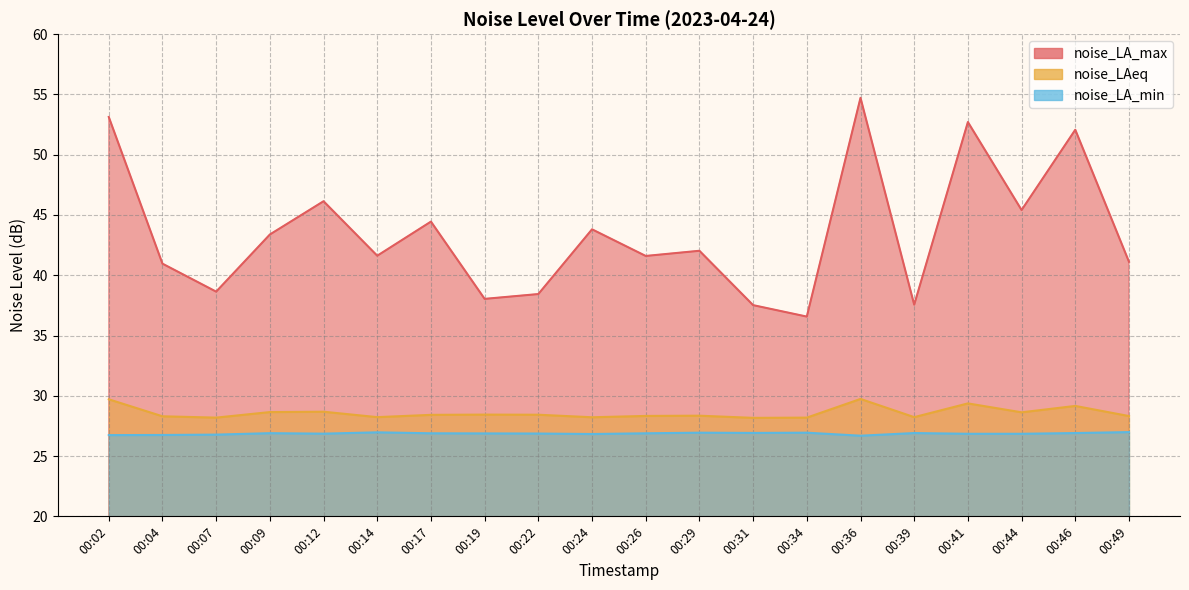

Reading left to right, transcribe all the data shown in this chart.

noise_LA_max: 00:02=53.1	00:04=41.0	00:07=38.6	00:09=43.4	00:12=46.1	00:14=41.6	00:17=44.5	00:19=38.0	00:22=38.4	00:24=43.8	00:26=41.6	00:29=42.0	00:31=37.5	00:34=36.6	00:36=54.7	00:39=37.6	00:41=52.7	00:44=45.4	00:46=52.1	00:49=41.1
noise_LAeq: 00:02=29.7	00:04=28.3	00:07=28.2	00:09=28.6	00:12=28.7	00:14=28.2	00:17=28.4	00:19=28.4	00:22=28.4	00:24=28.2	00:26=28.3	00:29=28.4	00:31=28.2	00:34=28.2	00:36=29.7	00:39=28.2	00:41=29.4	00:44=28.6	00:46=29.2	00:49=28.3
noise_LA_min: 00:02=26.7	00:04=26.8	00:07=26.8	00:09=26.9	00:12=26.9	00:14=27.0	00:17=26.9	00:19=26.9	00:22=26.9	00:24=26.8	00:26=26.9	00:29=26.9	00:31=26.9	00:34=26.9	00:36=26.7	00:39=26.9	00:41=26.9	00:44=26.9	00:46=26.9	00:49=27.0